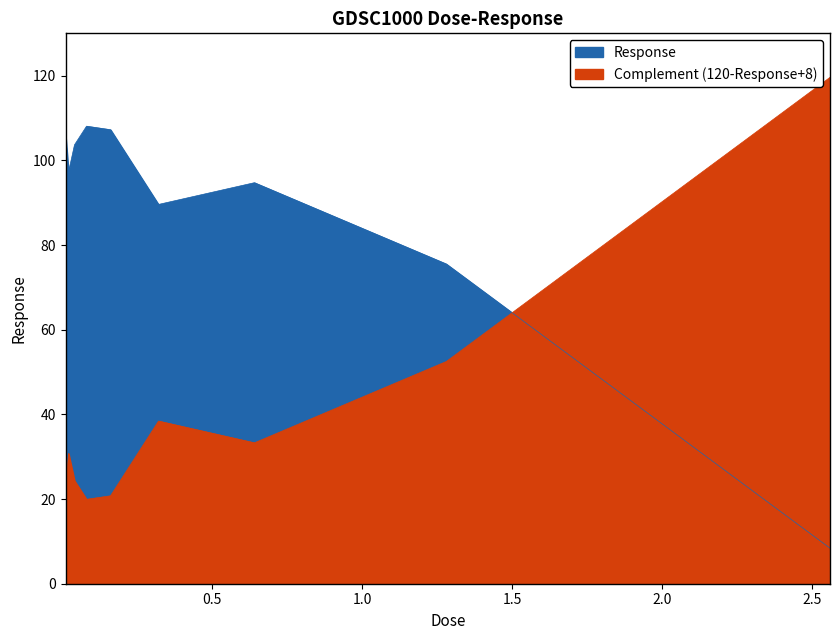

Which label corresponds to the largest value in the chart?

2.56